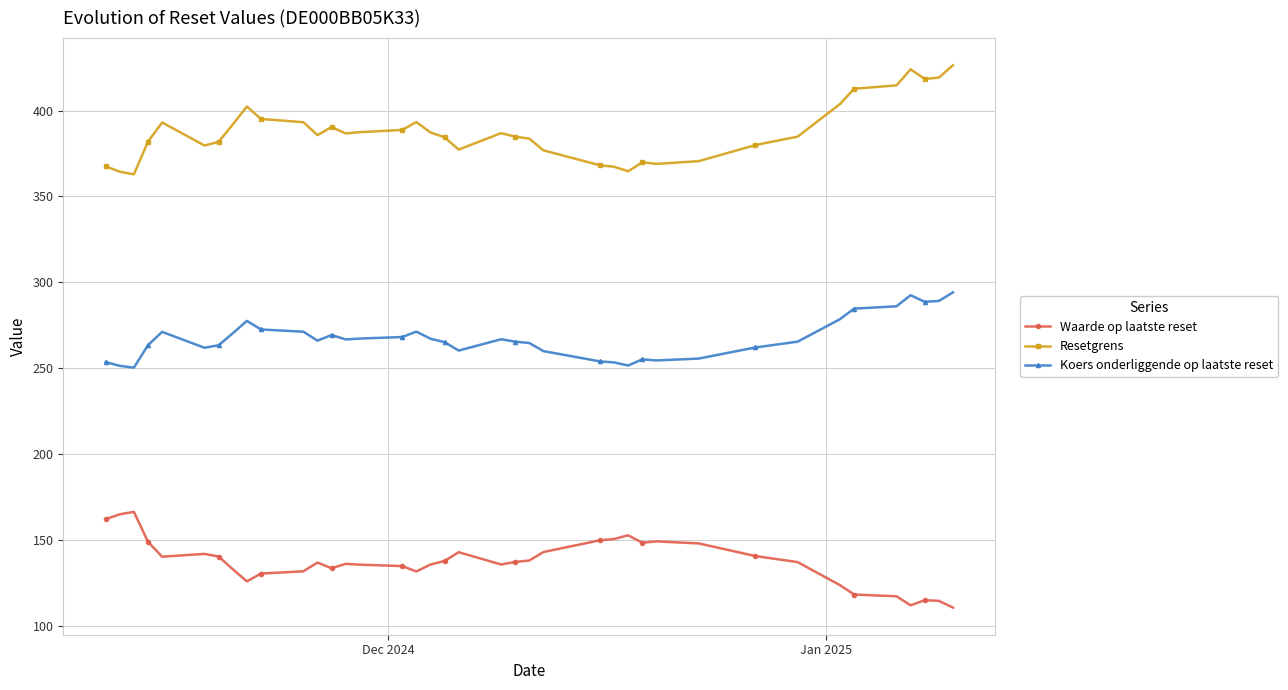

What is the maximum value shown in the chart?

426.4